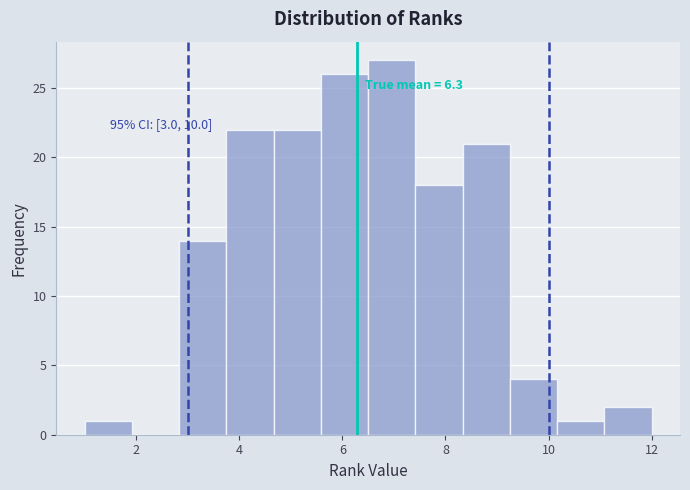

Over which range of the x-axis is the bar tallest?

6.6 to 7.4